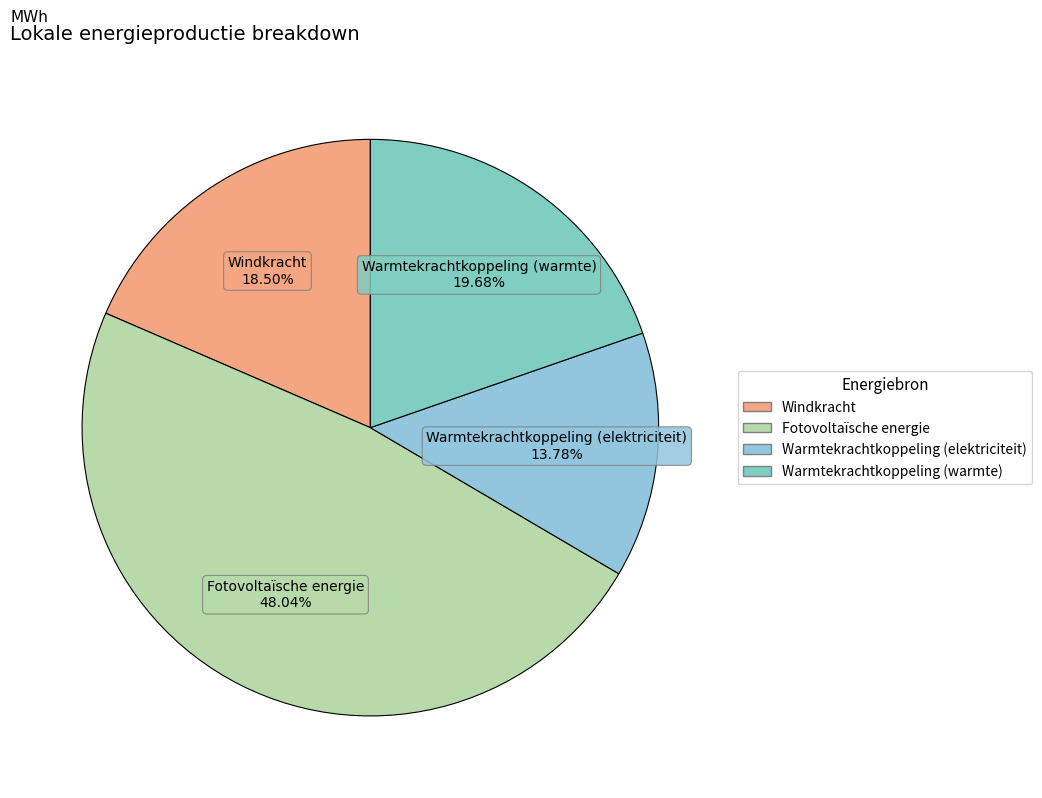

Count the number of slices in the pie.

4